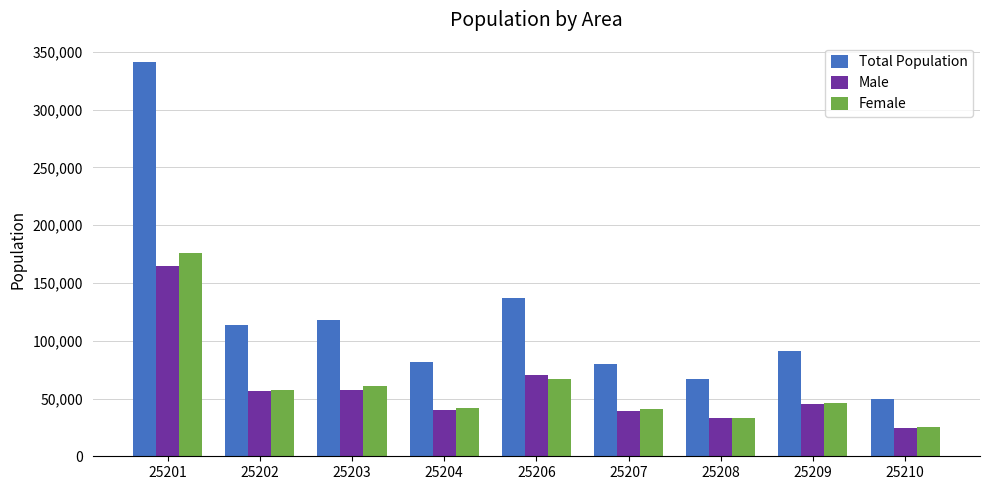

What is the value of the Female bar at the 4th from the left?

41490